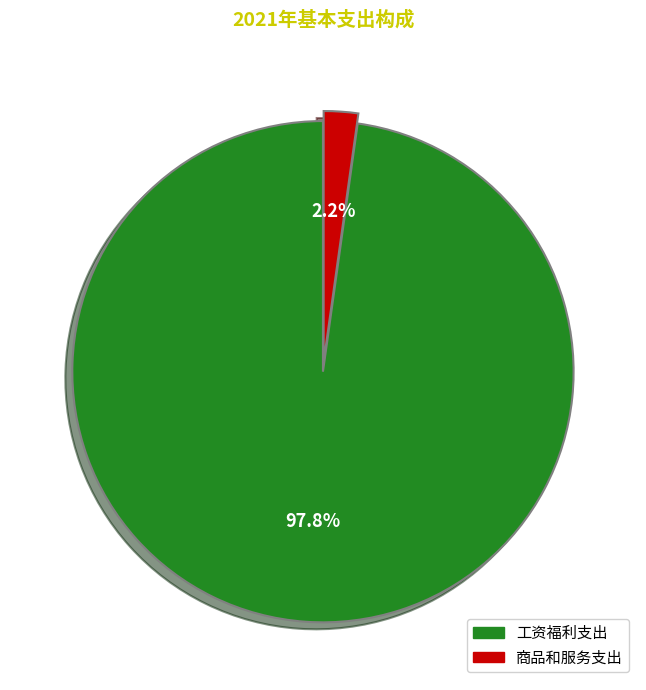

Combined, do 工资福利支出 and 商品和服务支出 account for over 50%?

Yes